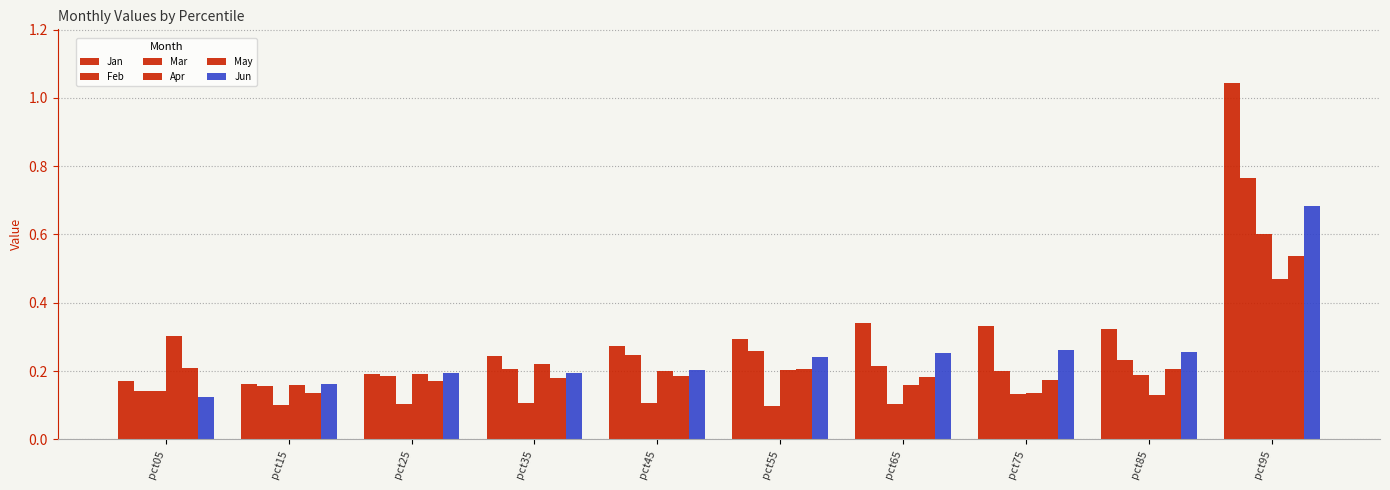

What is the maximum value for May?

0.5